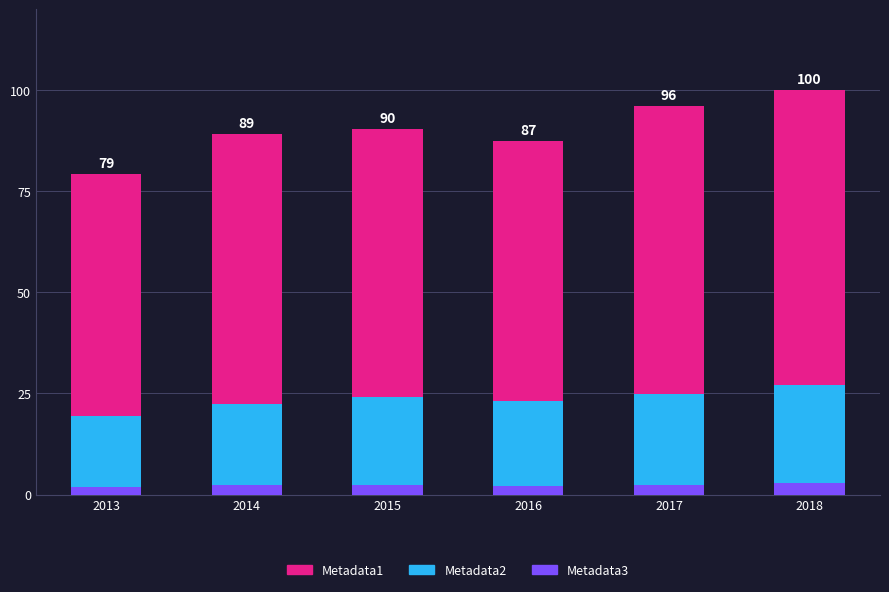

Is it true that Metadata3 equals 2.2 at 2016?

True